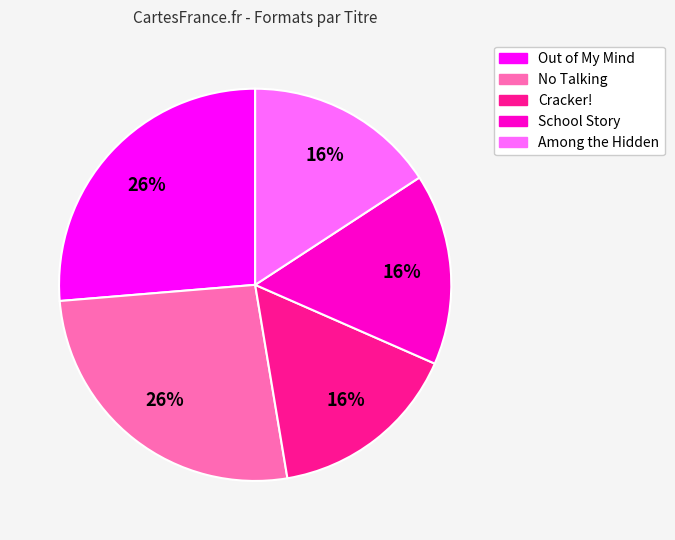

Is Among the Hidden the majority of the pie?

No